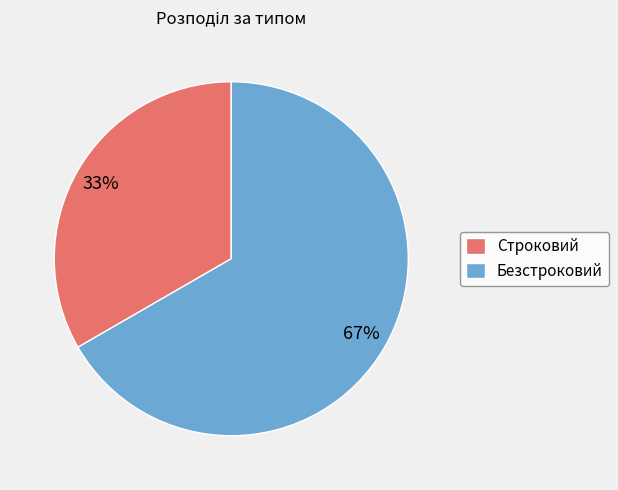

Count the number of slices in the pie.

2